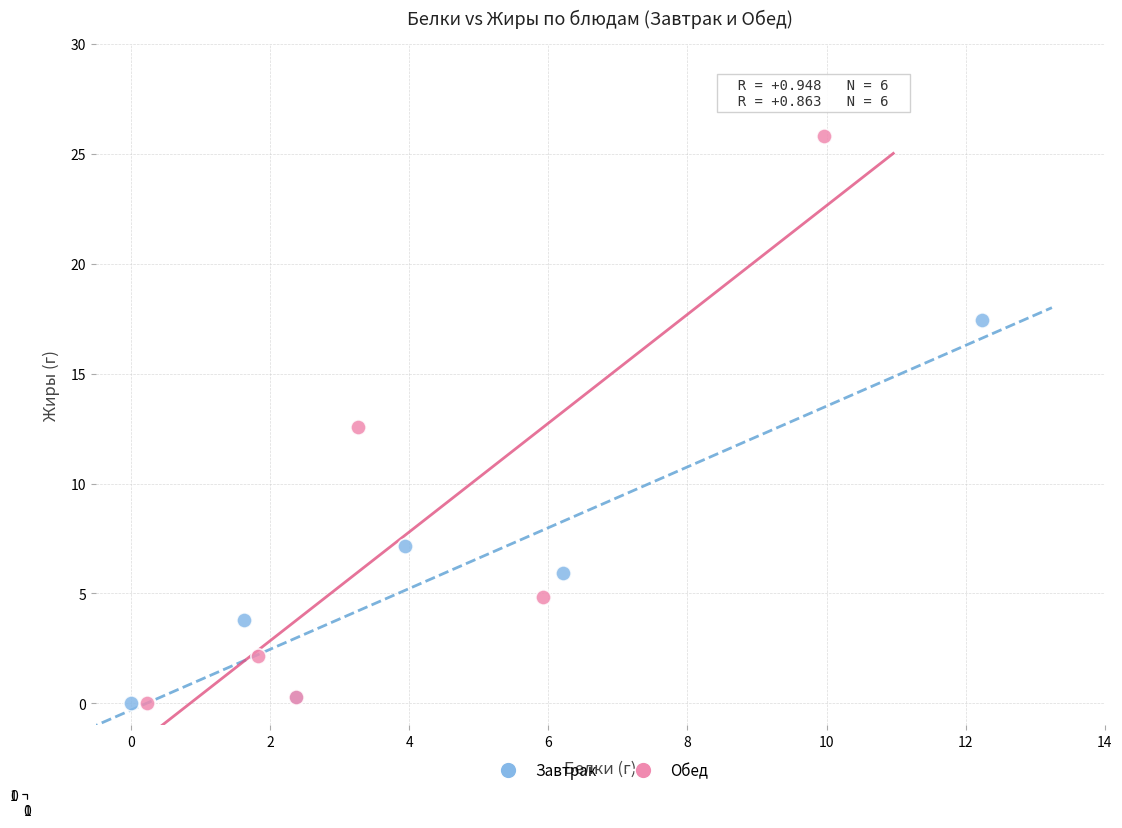

Which series has the largest Y range (max minus min)?

Обед